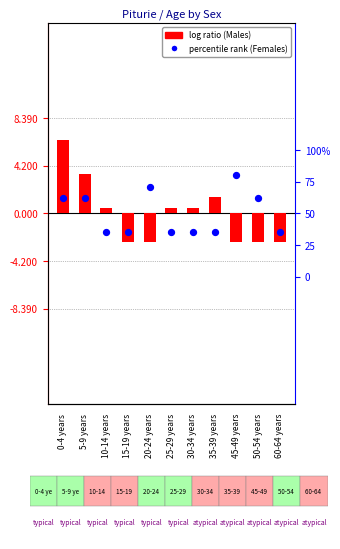

What are all the series names shown in the legend?

Males, Females